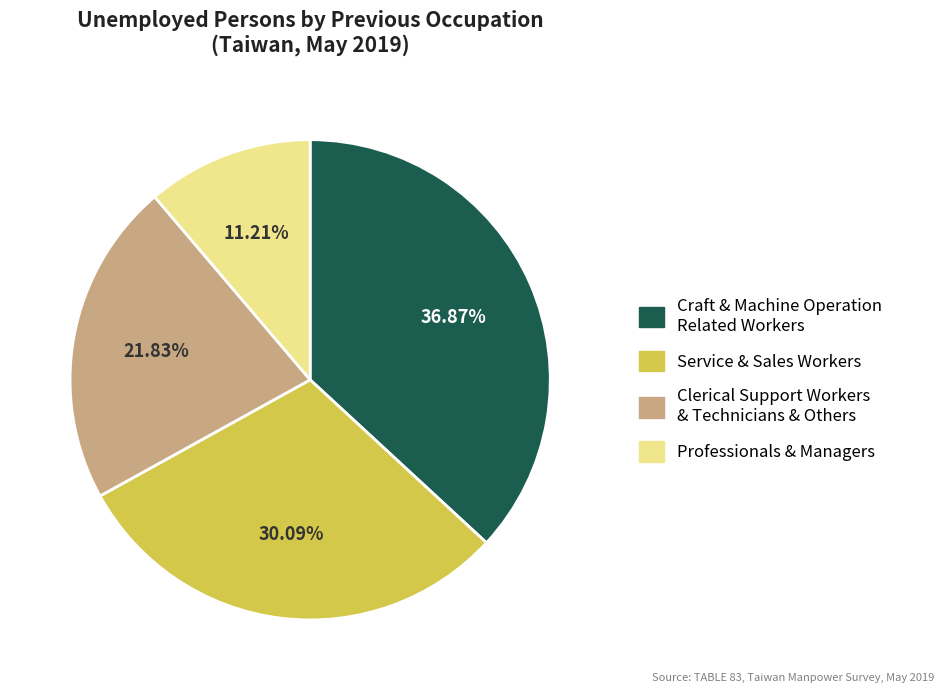

Is there a majority slice in this chart?

No